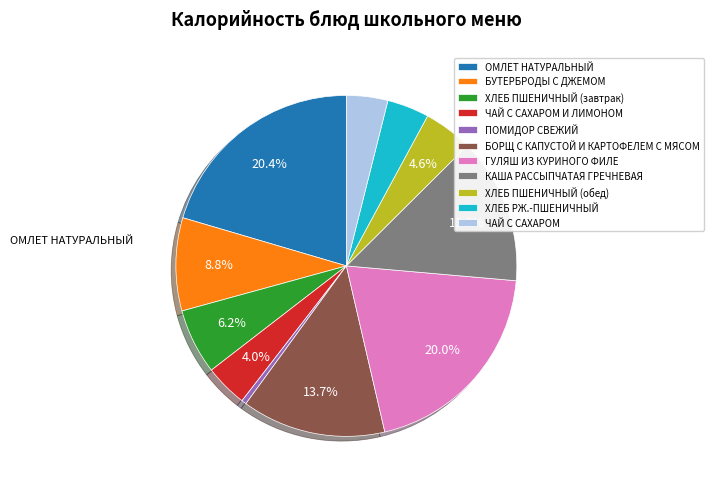

To the nearest percent, what is the combined percentage of ХЛЕБ ПШЕНИЧНЫЙ (обед) and КАША РАССЫПЧАТАЯ ГРЕЧНЕВАЯ?

18%